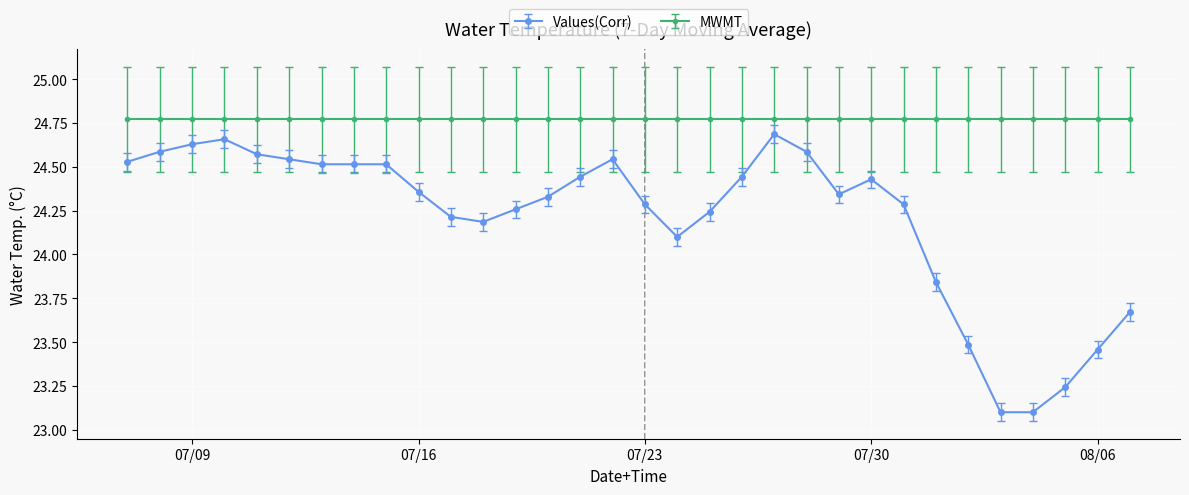

True or false: Values(Corr) and MWMT cross at least once.

False